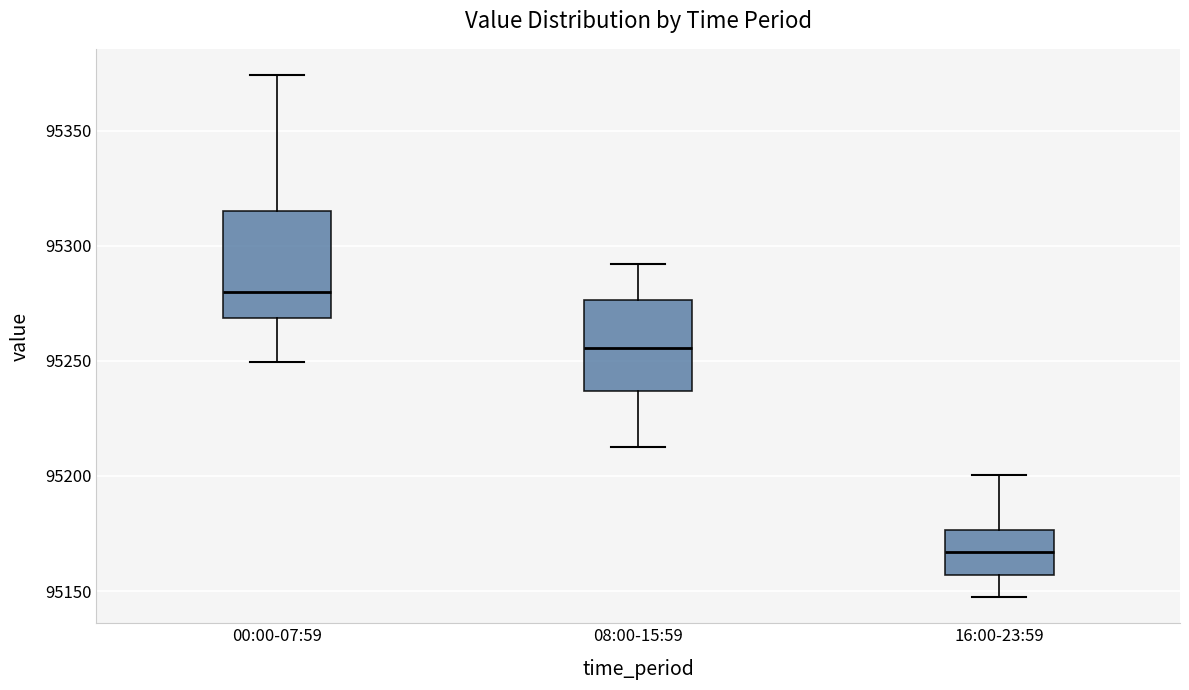

Which box's median line is the lowest?

16:00-23:59